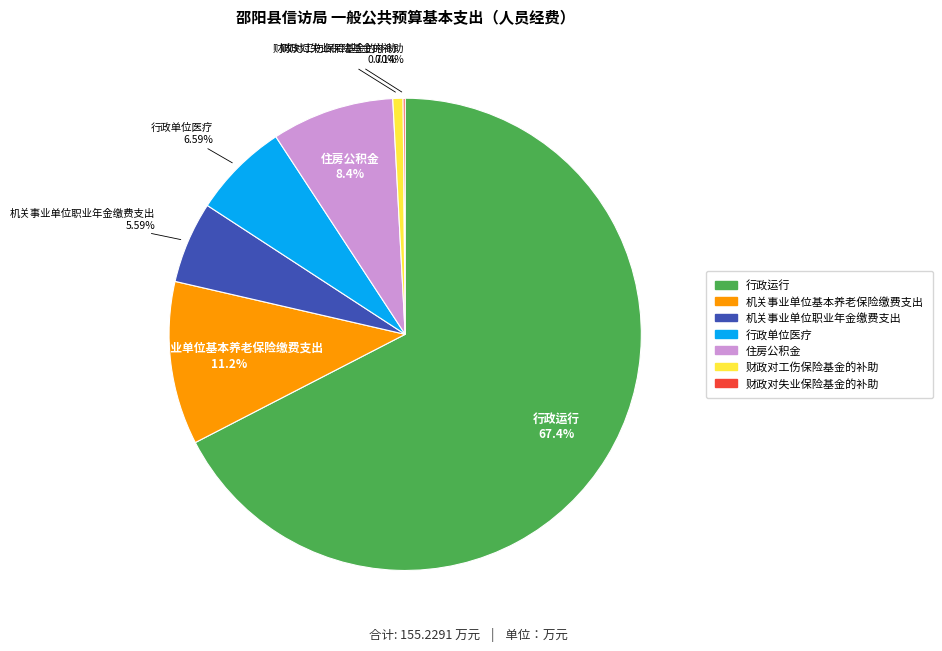

Combined, do 财政对工伤保险基金的补助 and 住房公积金 account for over 50%?

No